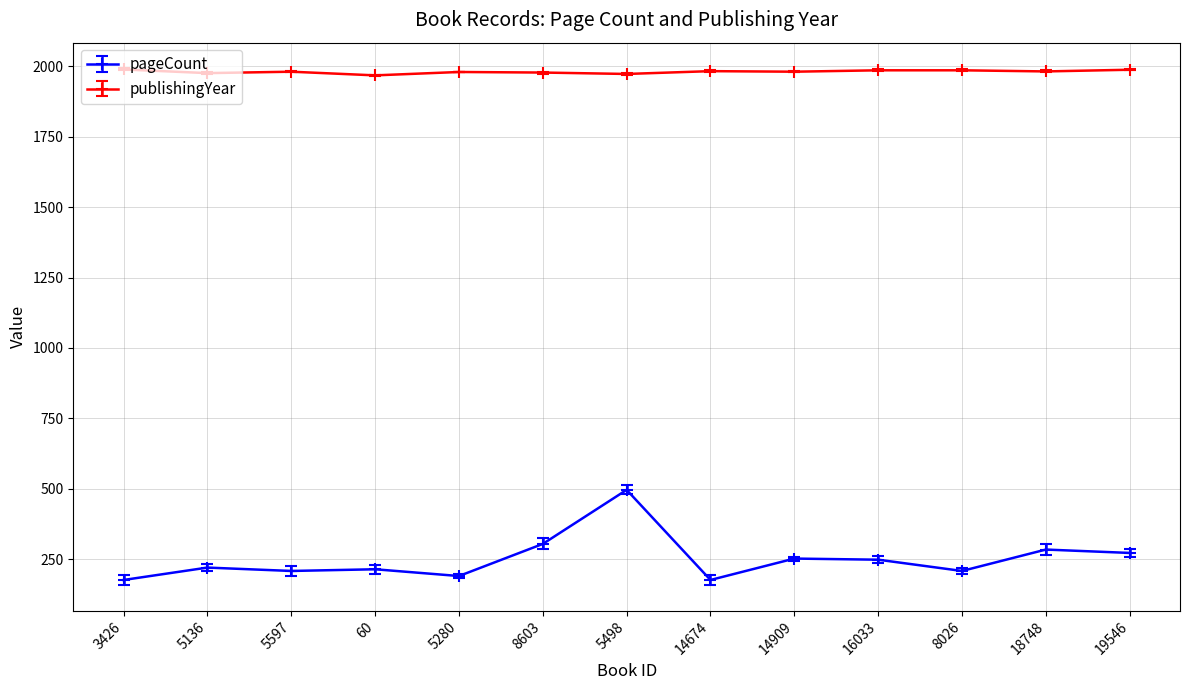

At 18748, list the series in order from smallest to largest.

pageCount, publishingYear